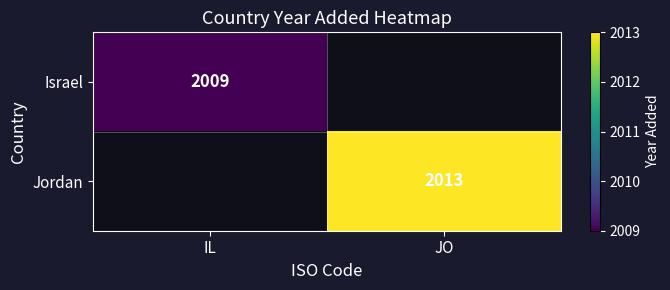

The Jordan series shows 3519.1 at JO. True or false?

False